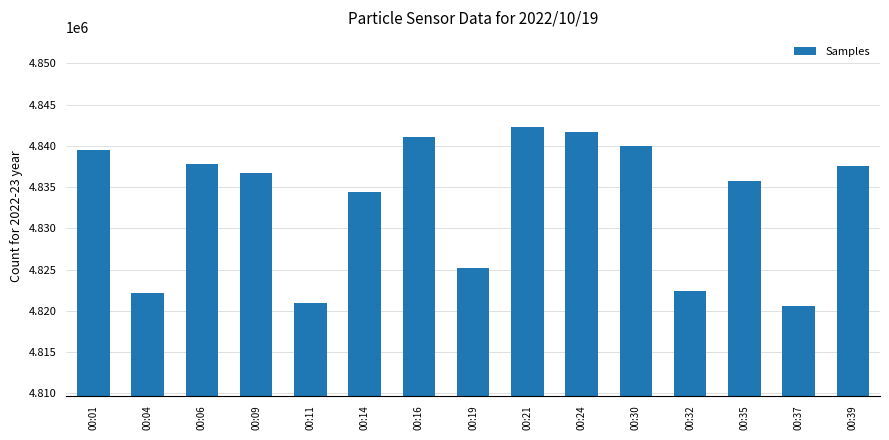

How many values are below 4836720?

7